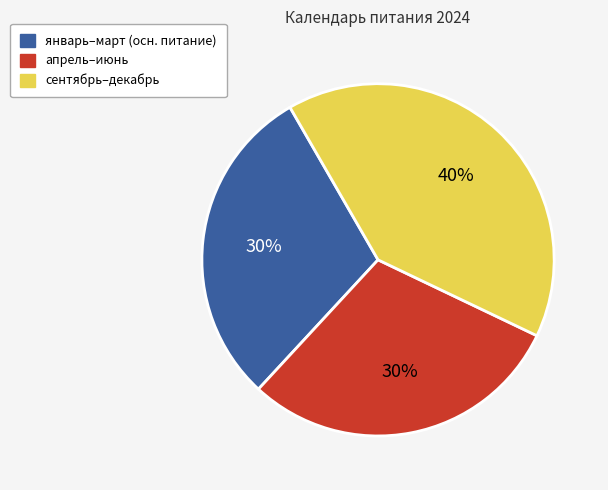

To the nearest percent, what is the average slice percentage?

33%